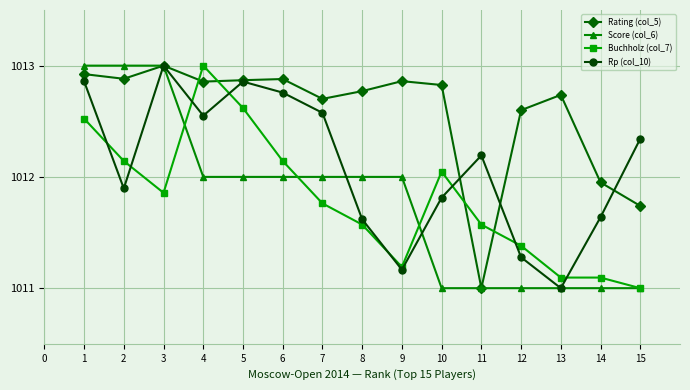

Which series has the largest total across all categories?

Rating (col_5)